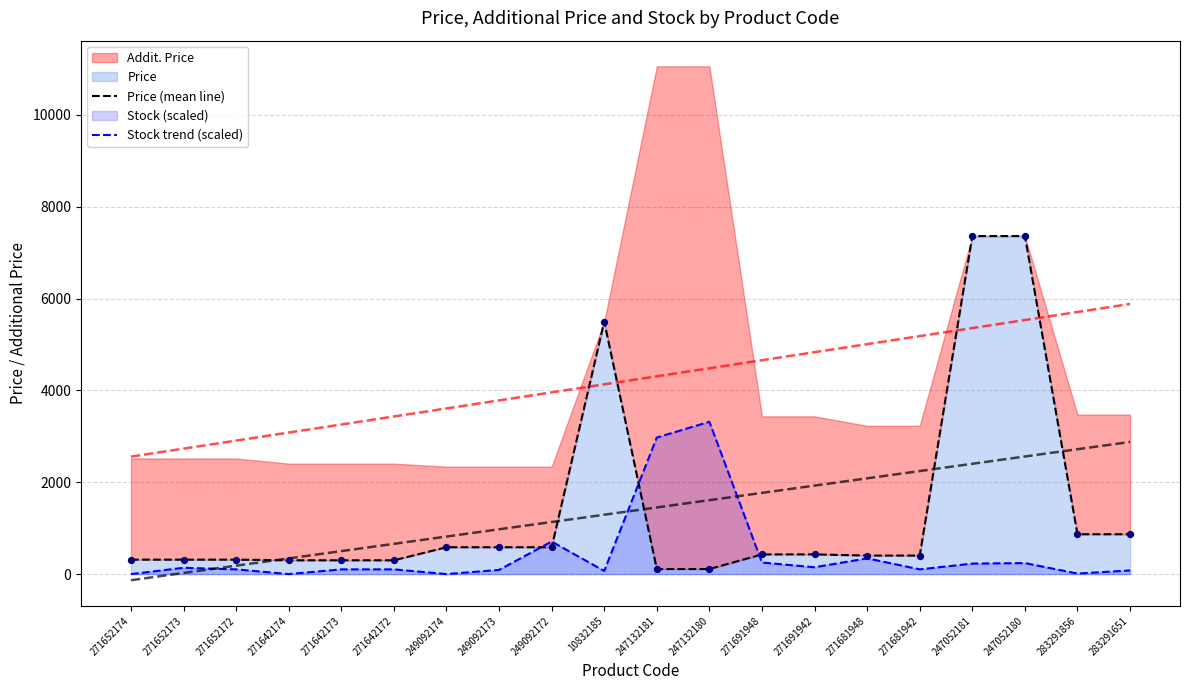

Which series has the largest total across all categories?

Price (mean line)